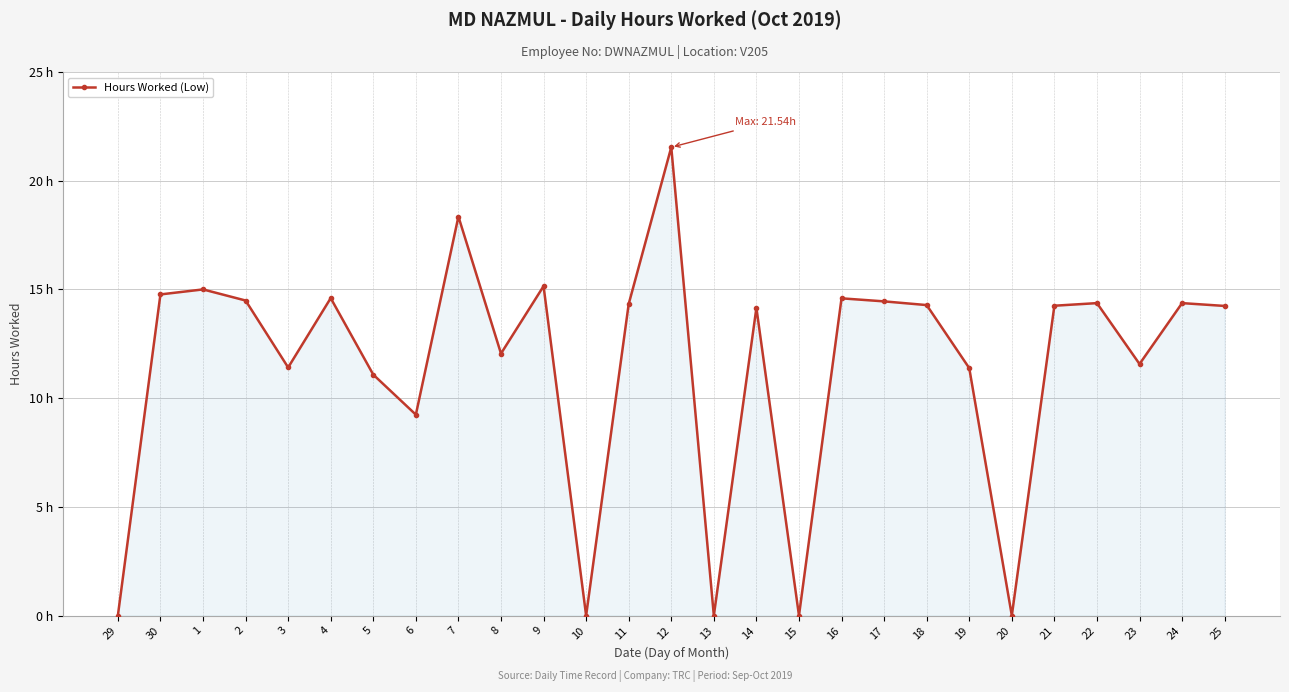

List the labels in order of value, largest first.

12, 7, 9, 1, 30, 4, 16, 2, 17, 22, 24, 11, 18, 21, 25, 14, 8, 23, 3, 19, 5, 6, 29, 10, 13, 15, 20